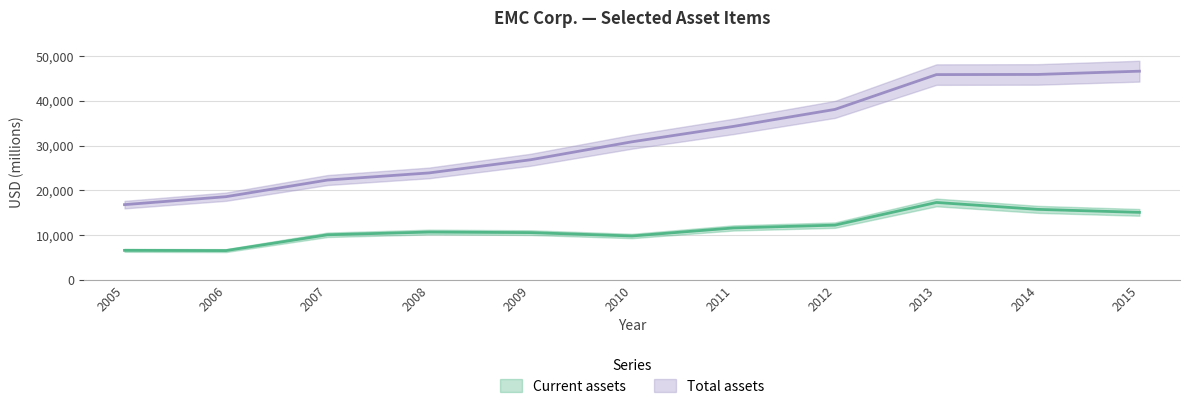

True or false: Total assets and Current assets cross at least once.

False